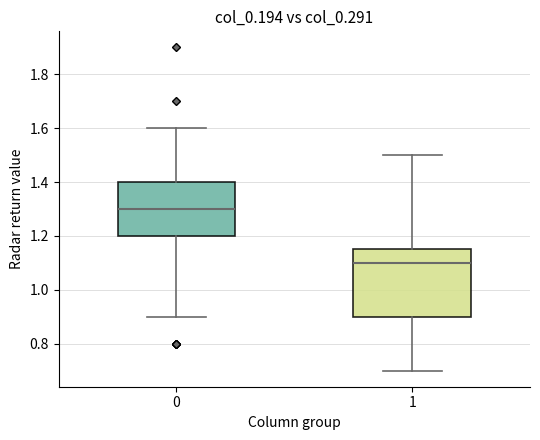

Which box's median line is the lowest?

1